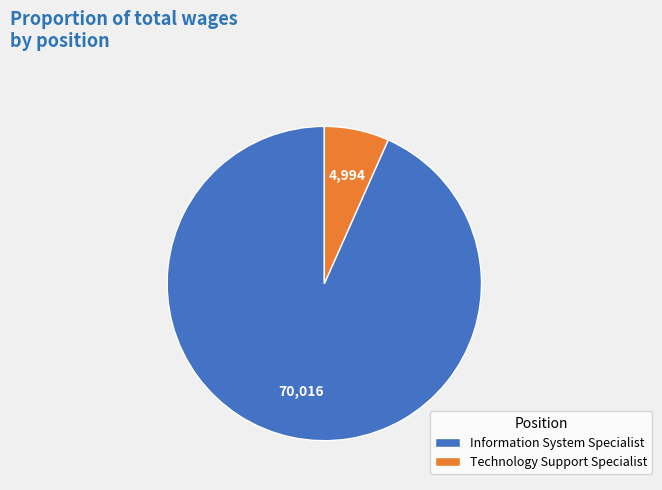

Which category has the biggest portion of the pie?

Information System Specialist